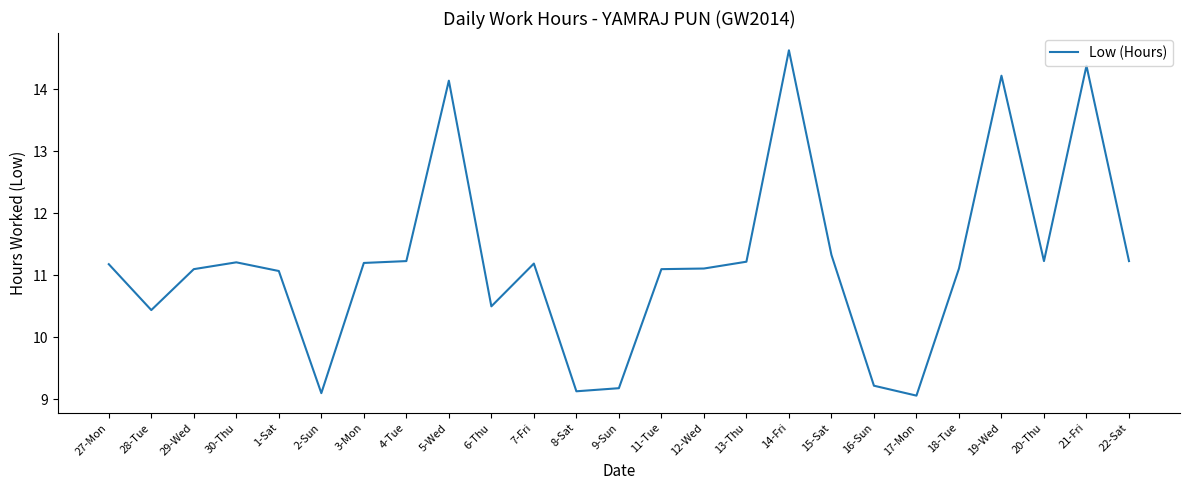

What is the smallest value displayed?

9.1